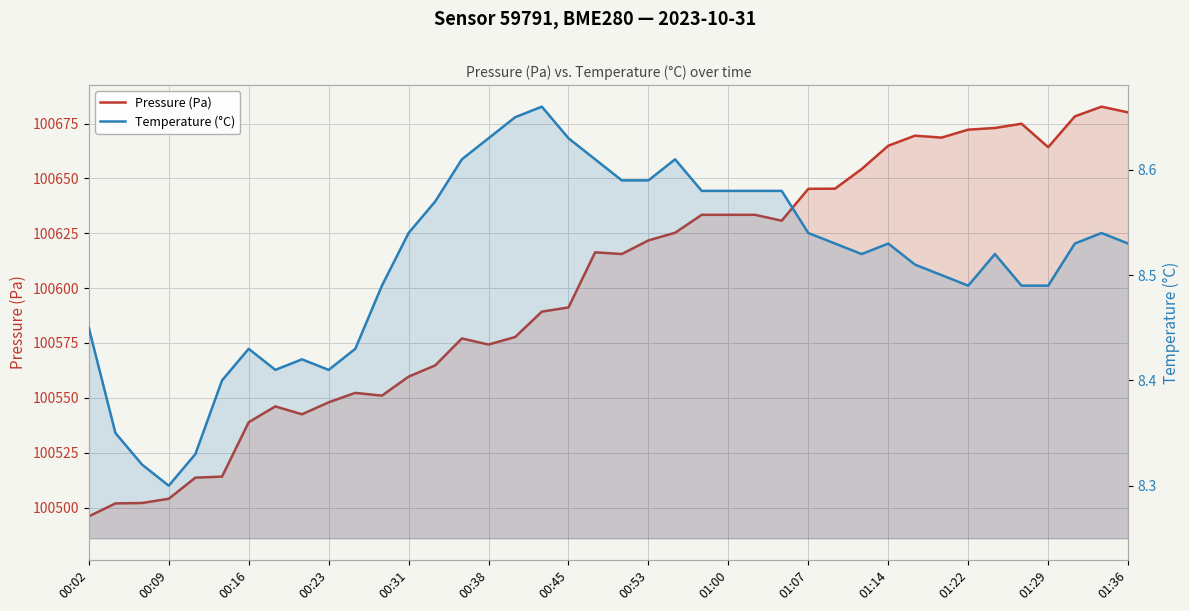

How many lines are shown in the chart?

2